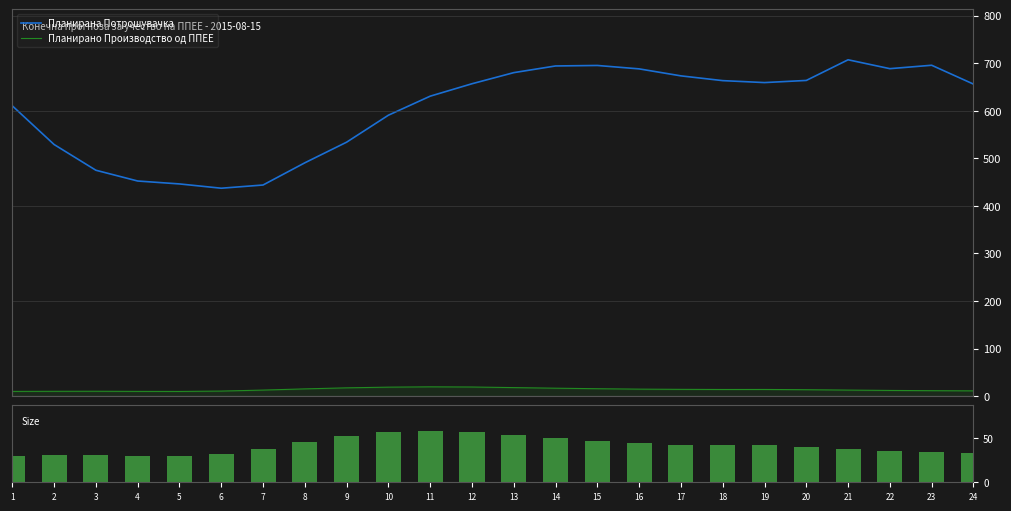

At which category is the sum across all series the highest?

14